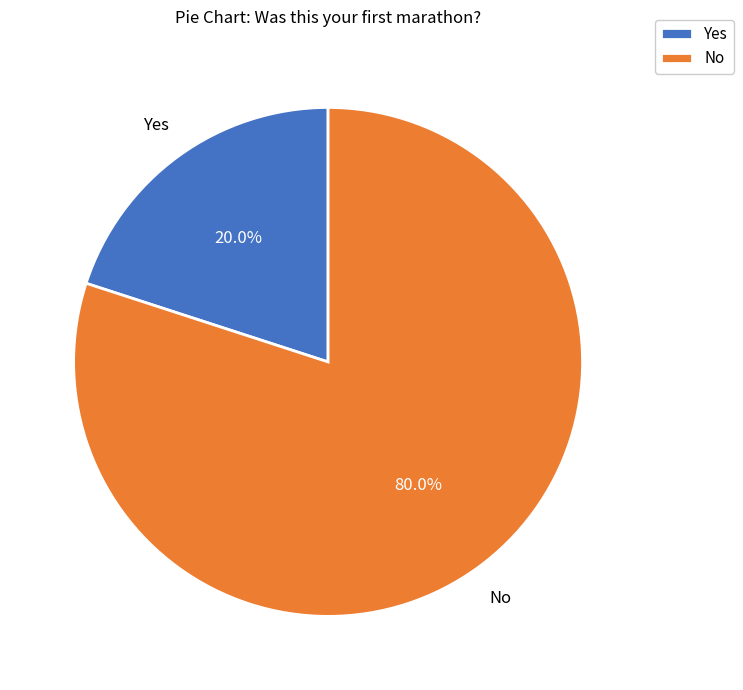

Which category accounts for the majority?

No